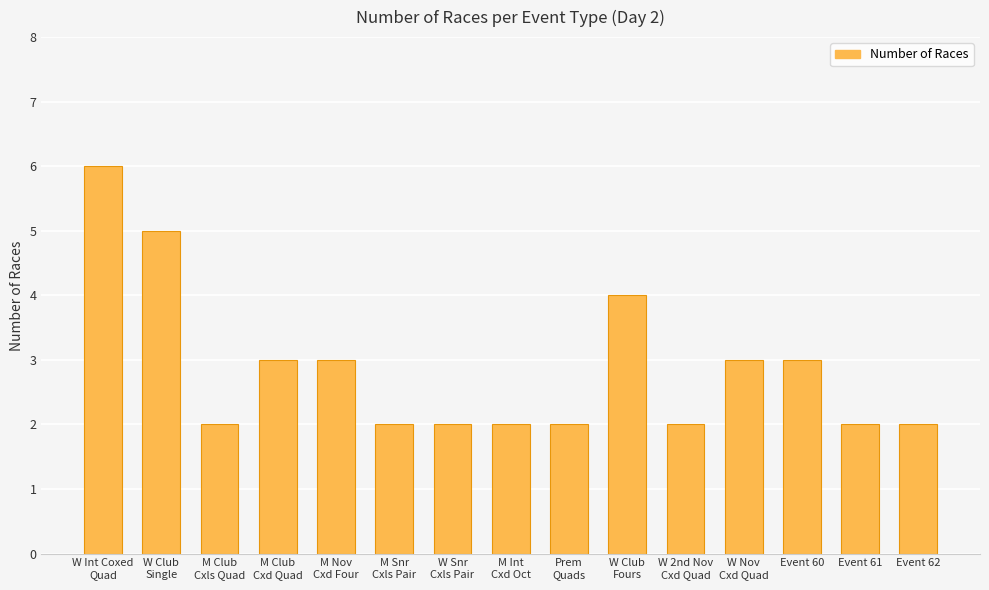

What is the label of the 1st bar from the left?

W Int Coxed
Quad